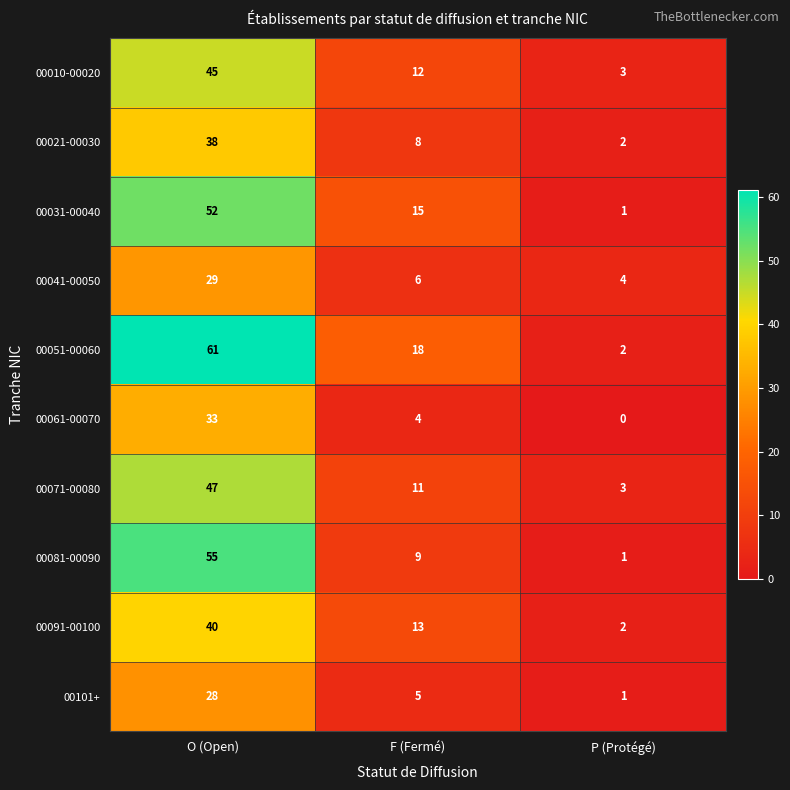

What is the spread (max minus min) of values at F (Fermé)?

14